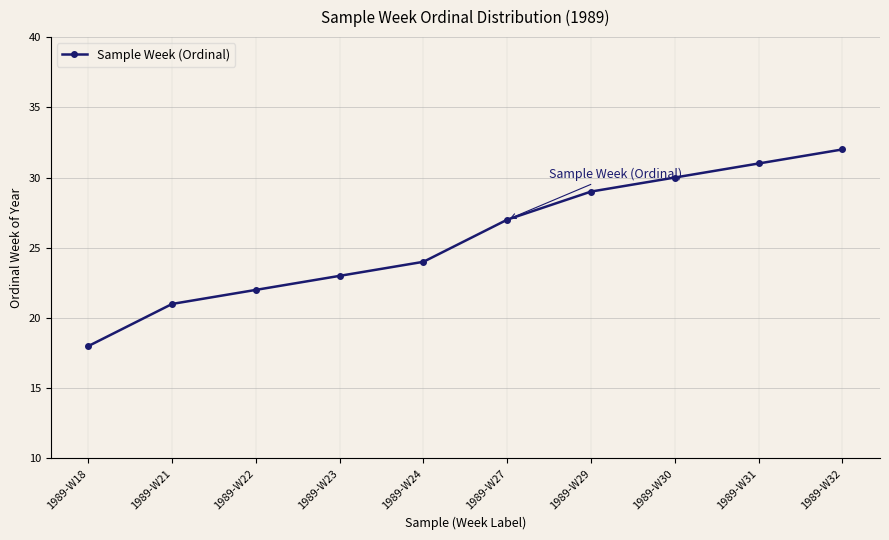

Reading left to right, list all the values displayed in this chart.

1989-W18=18	1989-W21=21	1989-W22=22	1989-W23=23	1989-W24=24	1989-W27=27	1989-W29=29	1989-W30=30	1989-W31=31	1989-W32=32